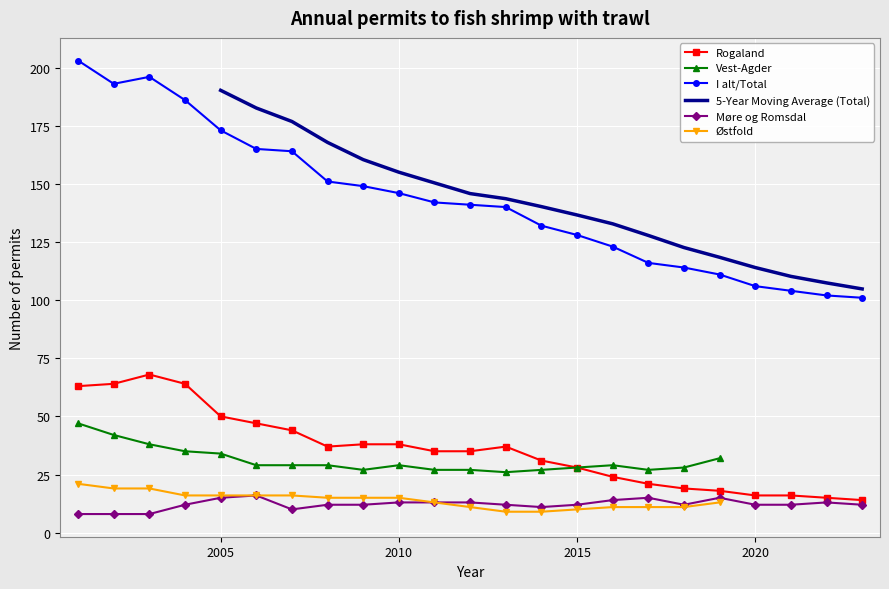

Is it true that I alt/Total equals 173 at 2005?

True